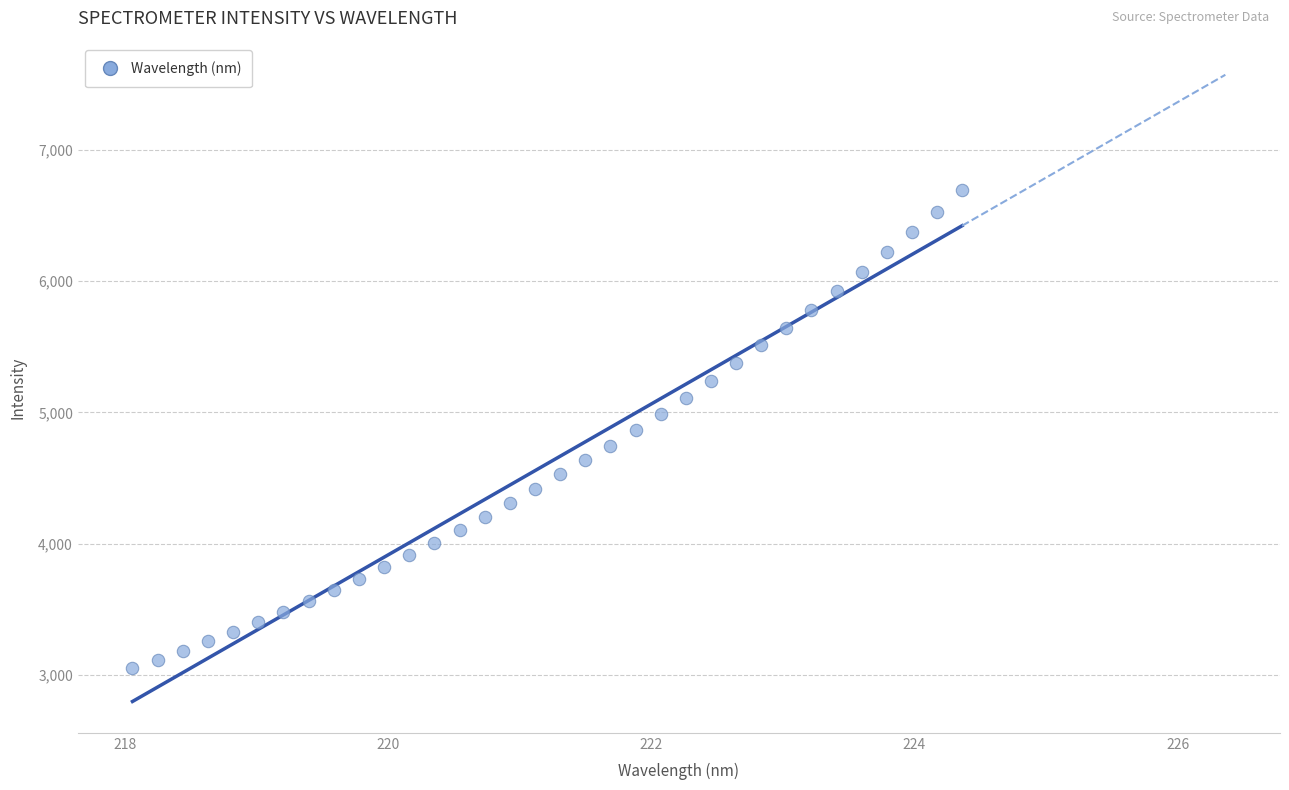

What is the range of Y values (max minus min)?

3643.5